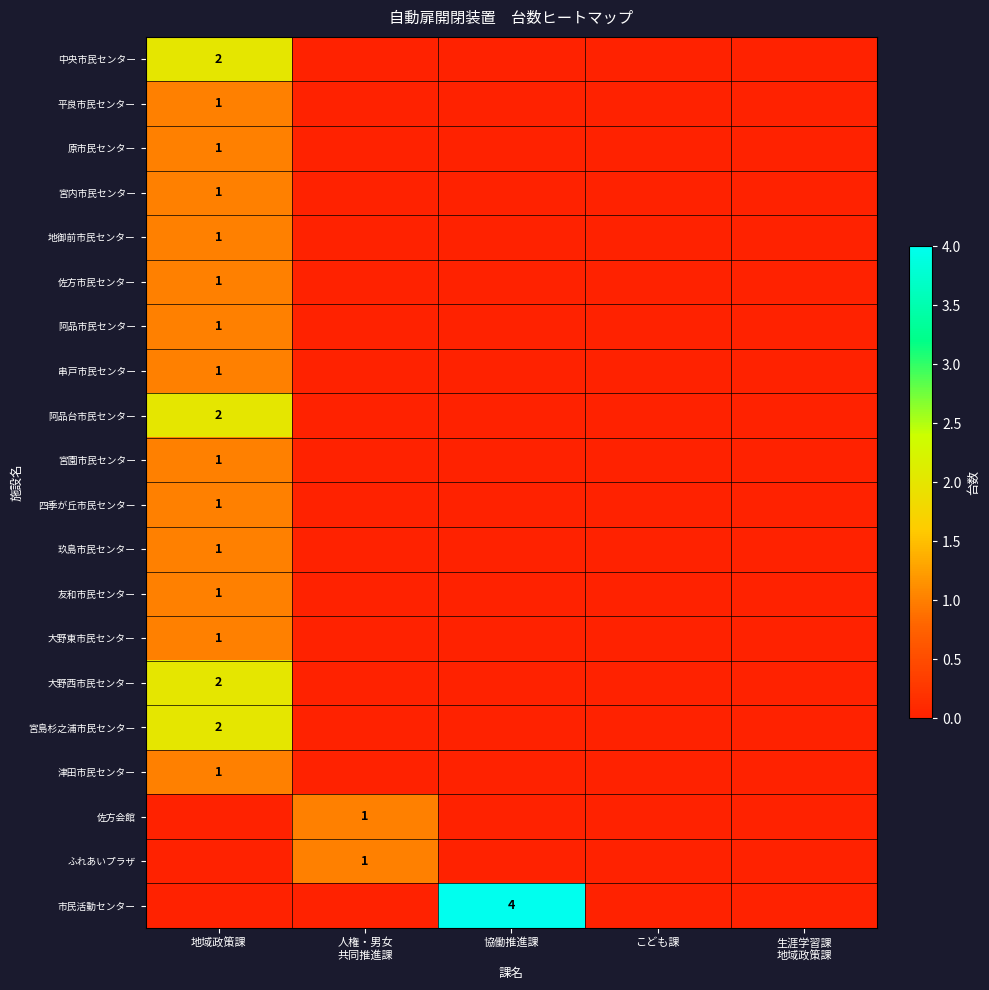

The value of 原市民センター at 地域政策課 is 1. True or false?

True